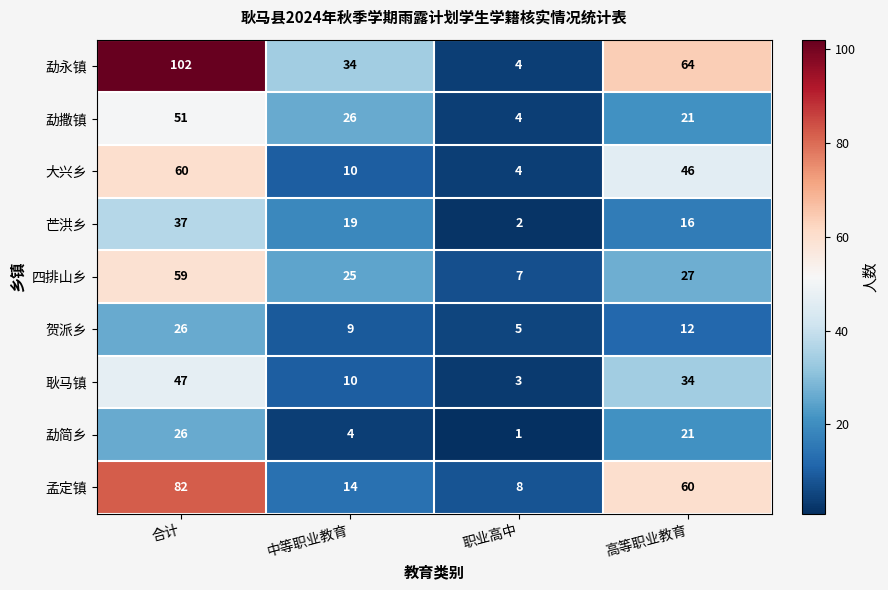

What is the sum of all 勐简乡 values?

52